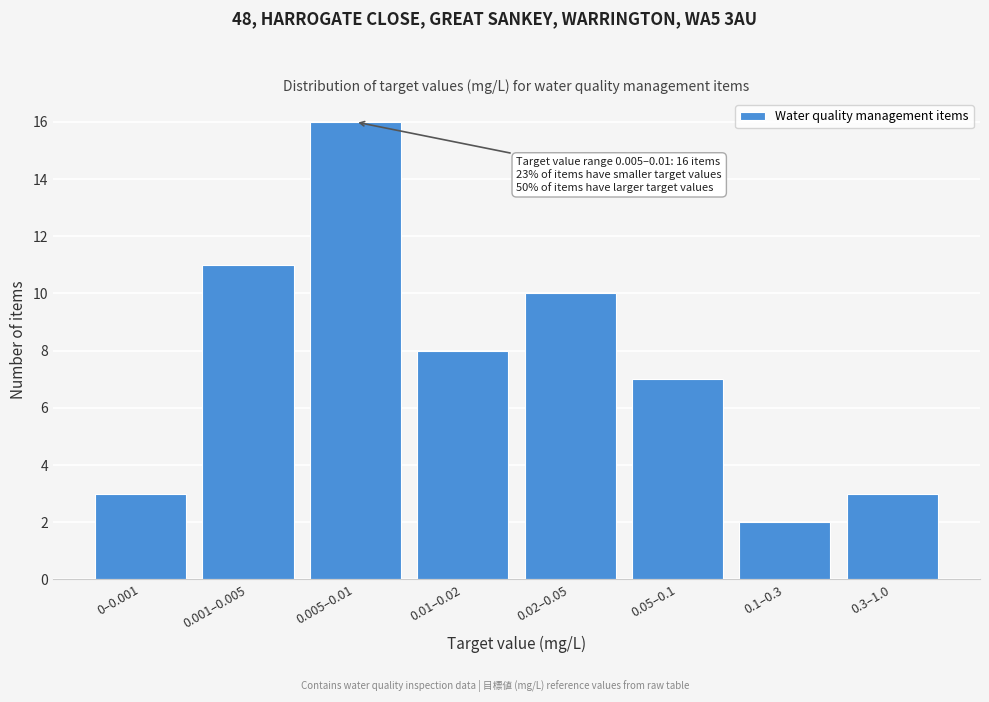

Reading left to right, list all the values displayed in this chart.

0–0.001=3	0.001–0.005=11	0.005–0.01=16	0.01–0.02=8	0.02–0.05=10	0.05–0.1=7	0.1–0.3=2	0.3–1.0=3